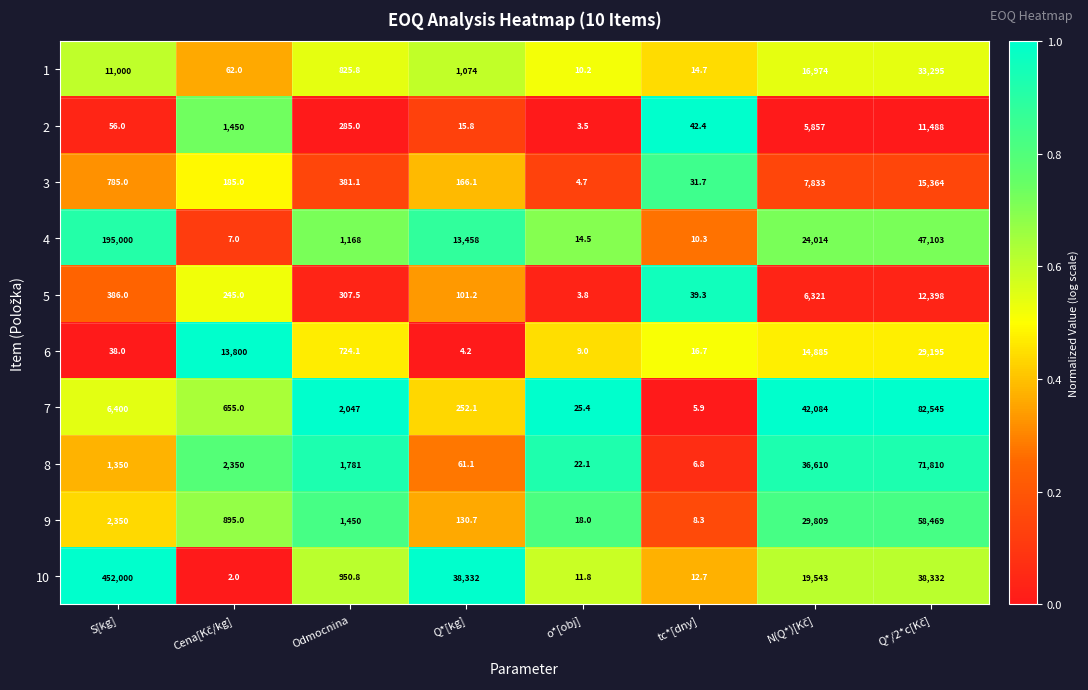

Which series has the widest spread of values?

10